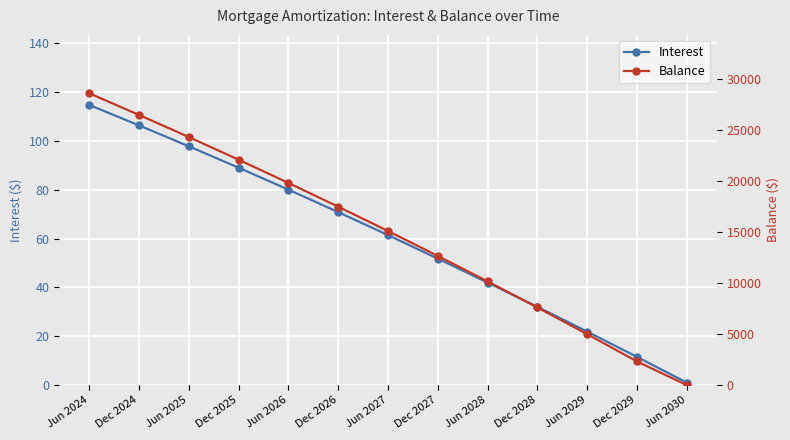

What is the sum of all Interest values?

780.4